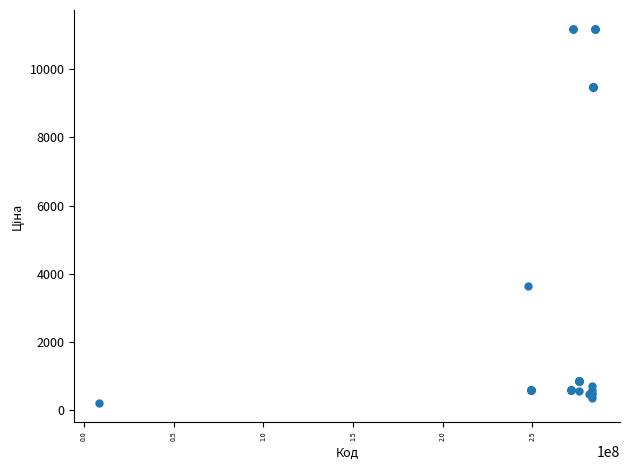

What Y value in the scatter plot is closest to 5695?

3646.5